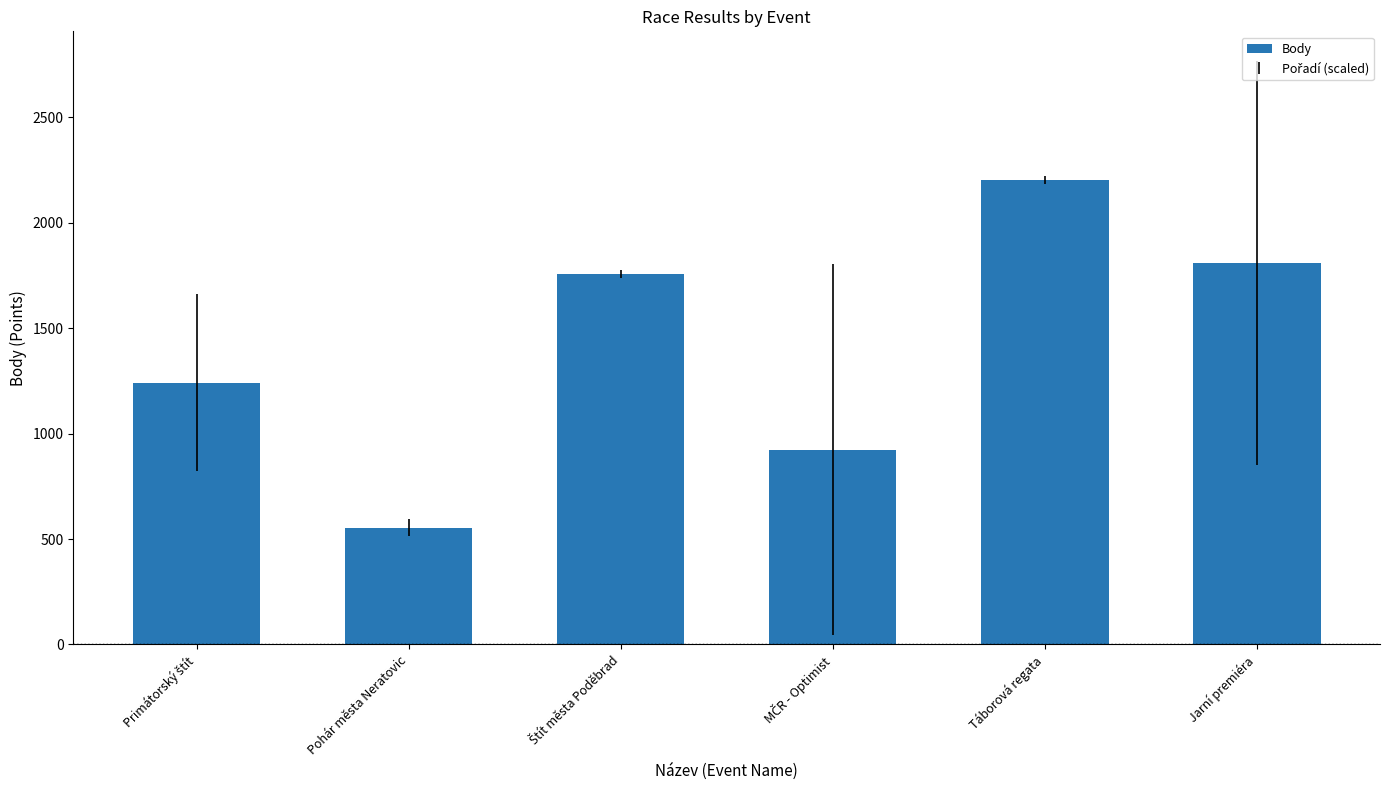

What is the approximate value at Pohár města Neratovic, to the nearest 100?

600